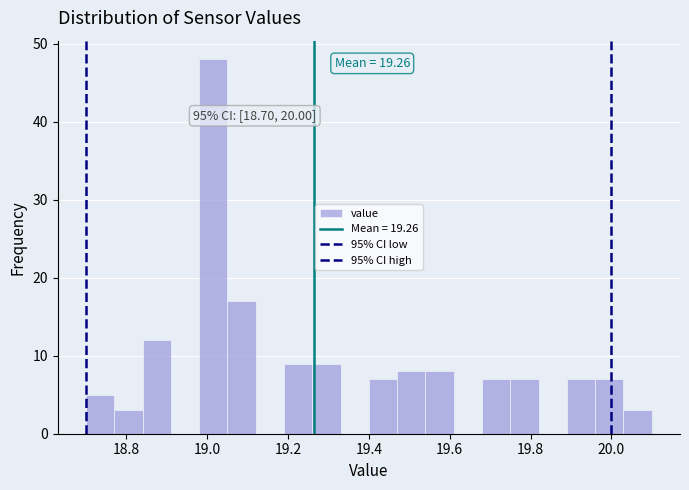

Read against the x-axis, roughly where is the centre of the tallest bar?

19.02